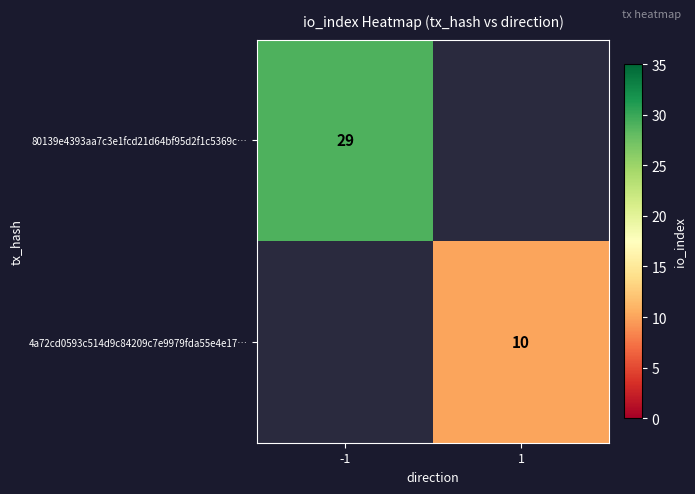

Count the number of data series in this chart.

2